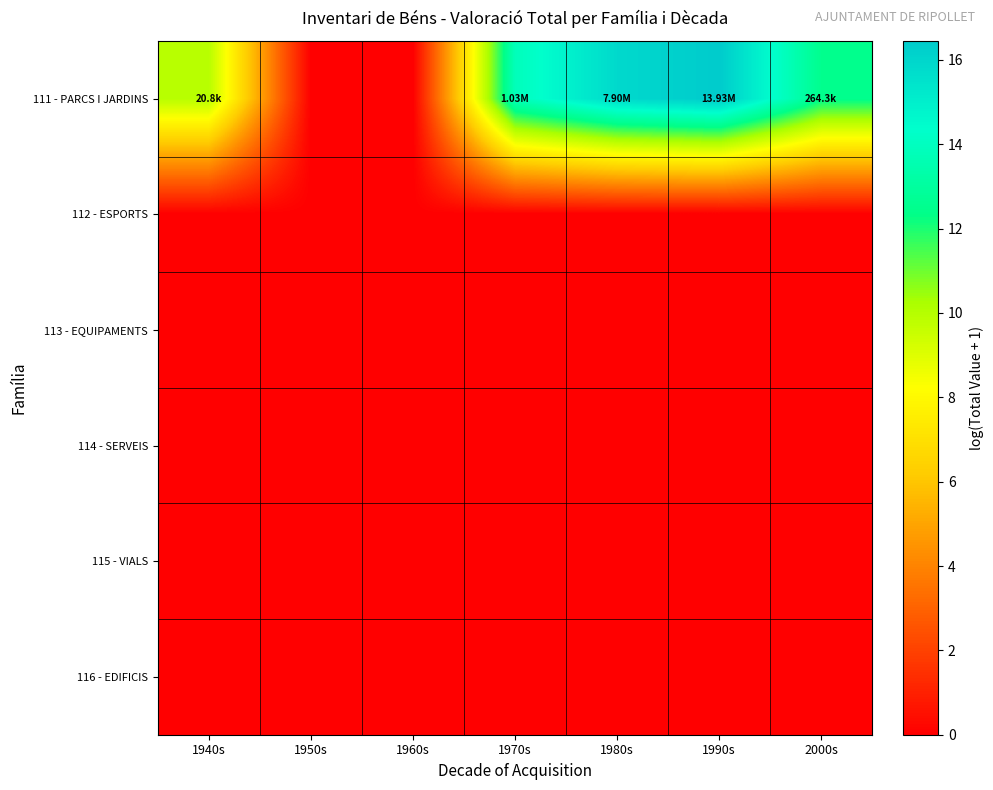

Reading left to right, extract all data points from this chart.

111 - PARCS I JARDINS: 1940s=9.9	1950s=0.0	1960s=0.0	1970s=13.8	1980s=15.9	1990s=16.4	2000s=12.5
112 - ESPORTS: 1940s=0.0	1950s=0.0	1960s=0.0	1970s=0.0	1980s=0.0	1990s=0.0	2000s=0.0
113 - EQUIPAMENTS: 1940s=0.0	1950s=0.0	1960s=0.0	1970s=0.0	1980s=0.0	1990s=0.0	2000s=0.0
114 - SERVEIS: 1940s=0.0	1950s=0.0	1960s=0.0	1970s=0.0	1980s=0.0	1990s=0.0	2000s=0.0
115 - VIALS: 1940s=0.0	1950s=0.0	1960s=0.0	1970s=0.0	1980s=0.0	1990s=0.0	2000s=0.0
116 - EDIFICIS: 1940s=0.0	1950s=0.0	1960s=0.0	1970s=0.0	1980s=0.0	1990s=0.0	2000s=0.0